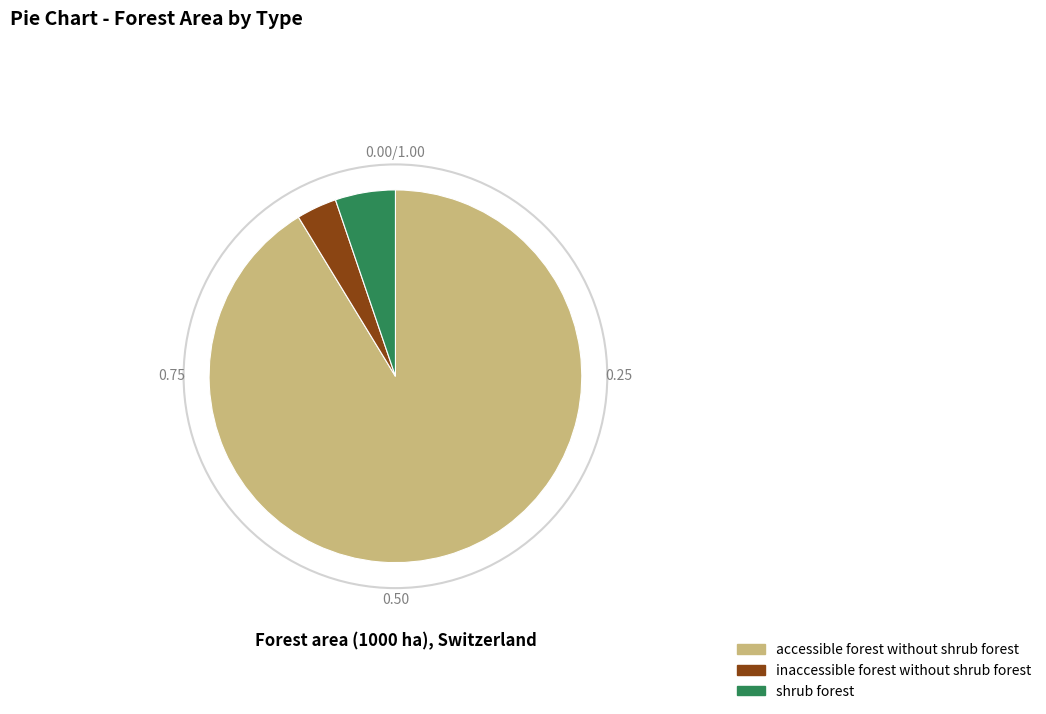

How many segments does this pie chart have?

3